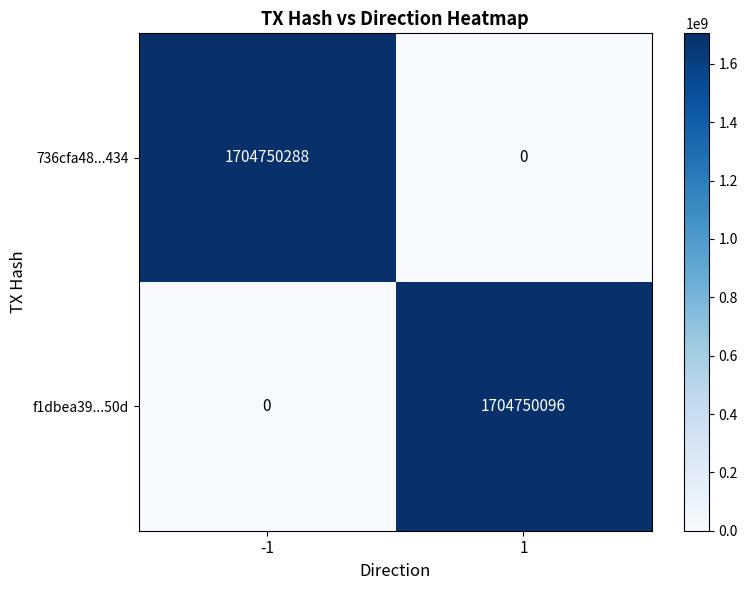

Reading left to right, transcribe all the data shown in this chart.

736cfa48...434: 1704750288	0
f1dbea39...50d: 0	1704750096